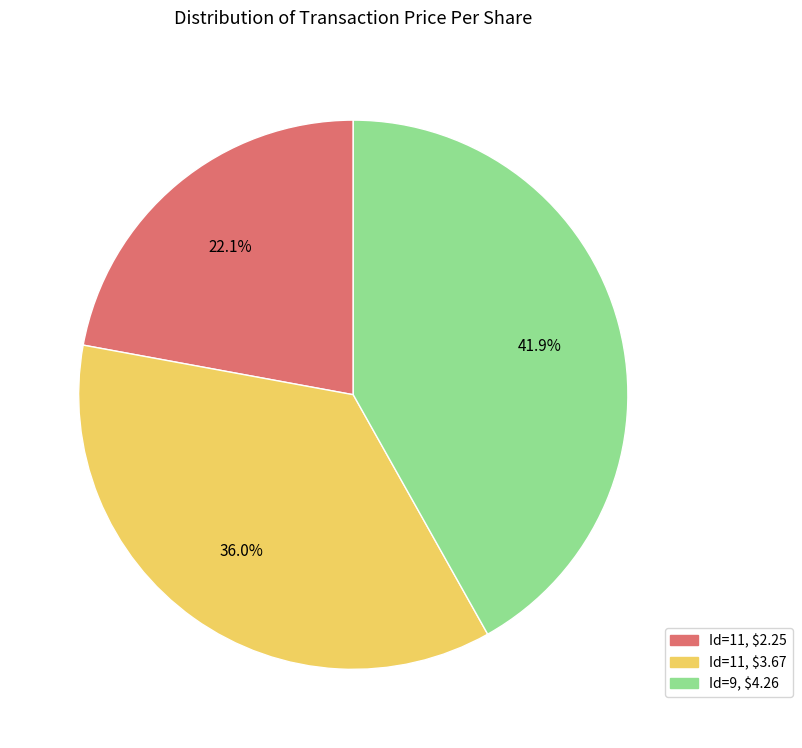

Is there a majority slice in this chart?

No